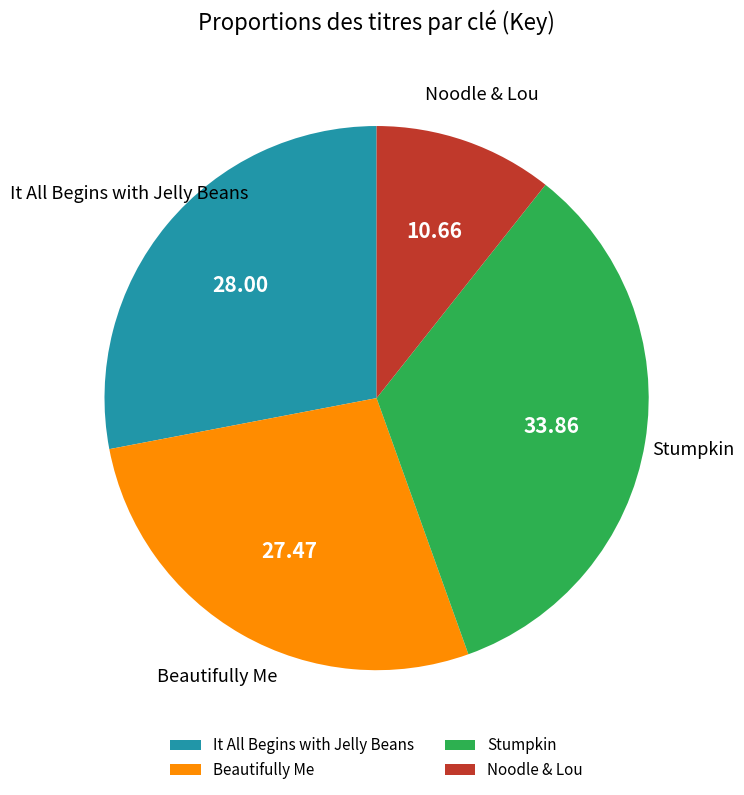

Is Stumpkin the majority of the pie?

No